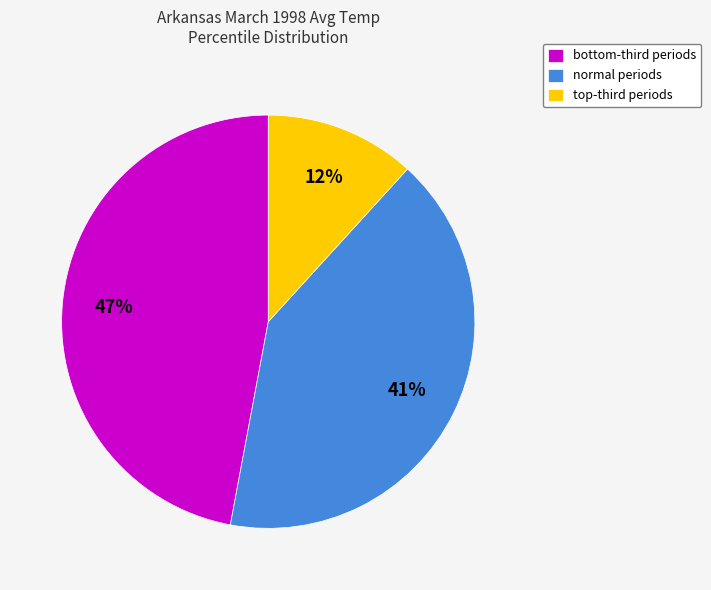

Which category has the biggest portion of the pie?

bottom-third periods